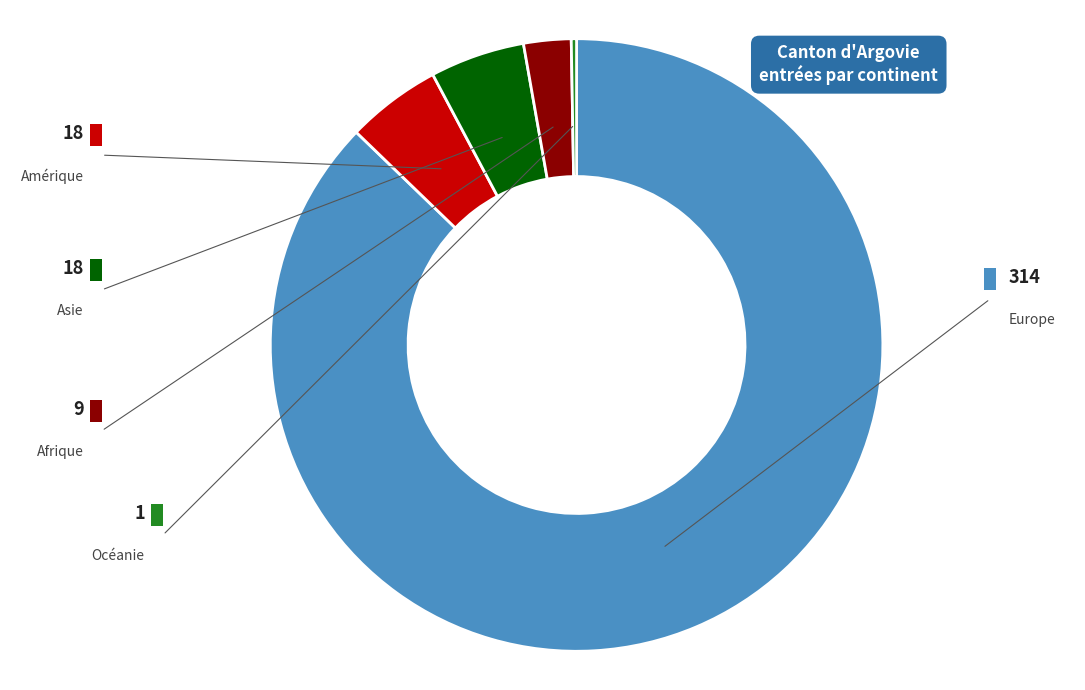

Is it true that Afrique is 2% of the pie?

True